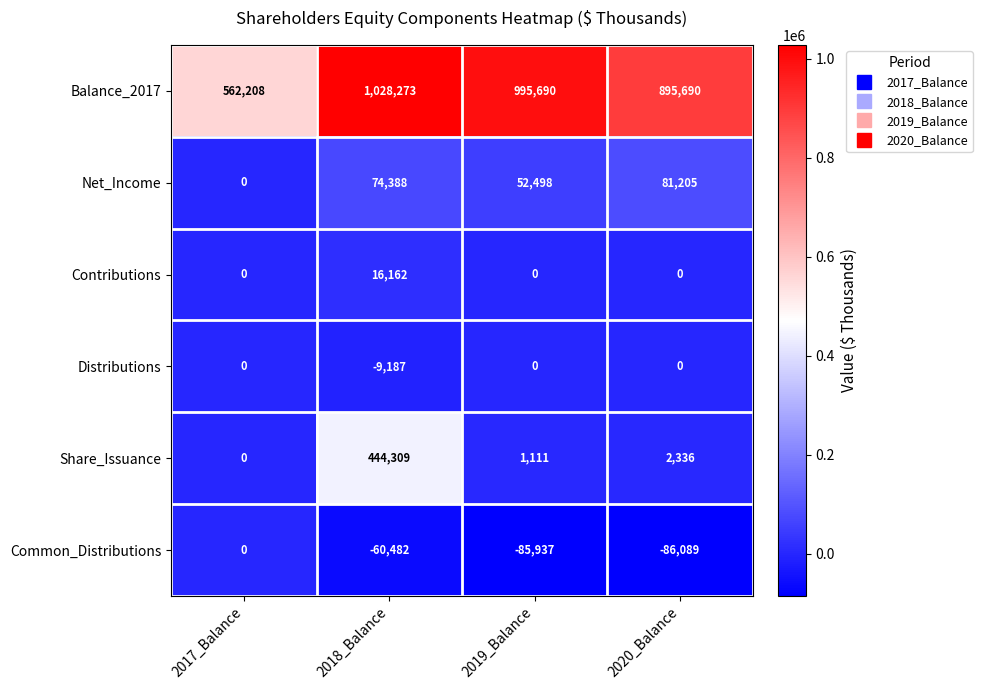

What is the minimum value shown in the chart?

-86089